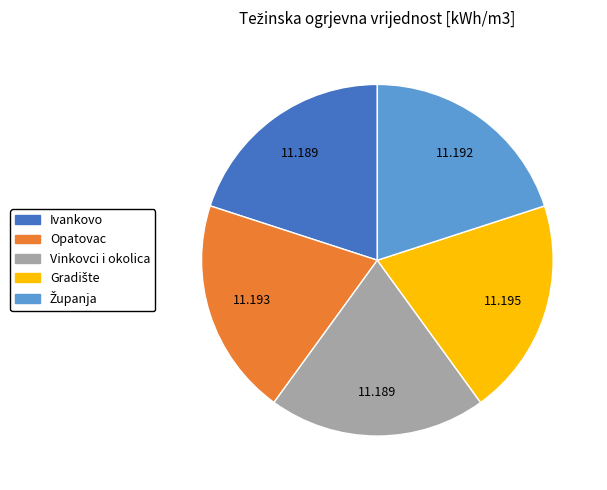

Is there any slice that represents more than half of the pie?

No